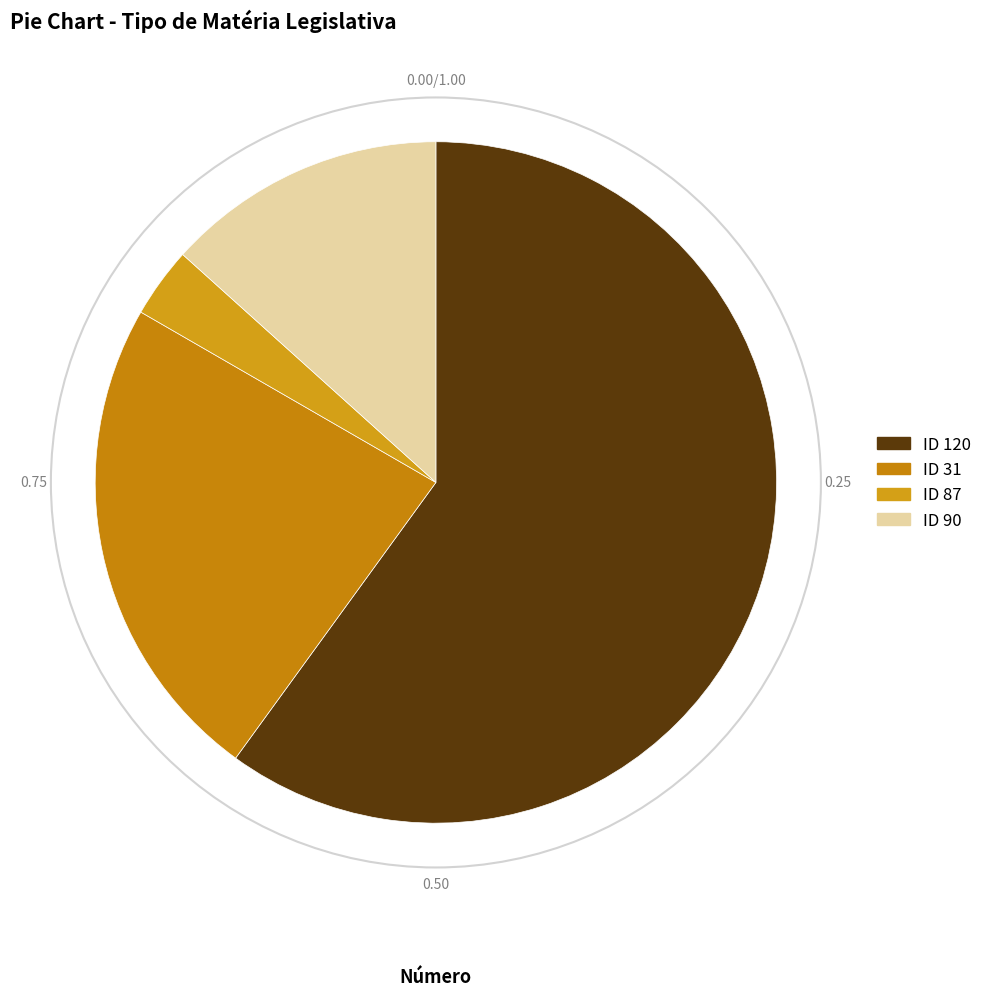

Rank the categories by value from highest to lowest.

ID 120, ID 31, ID 90, ID 87